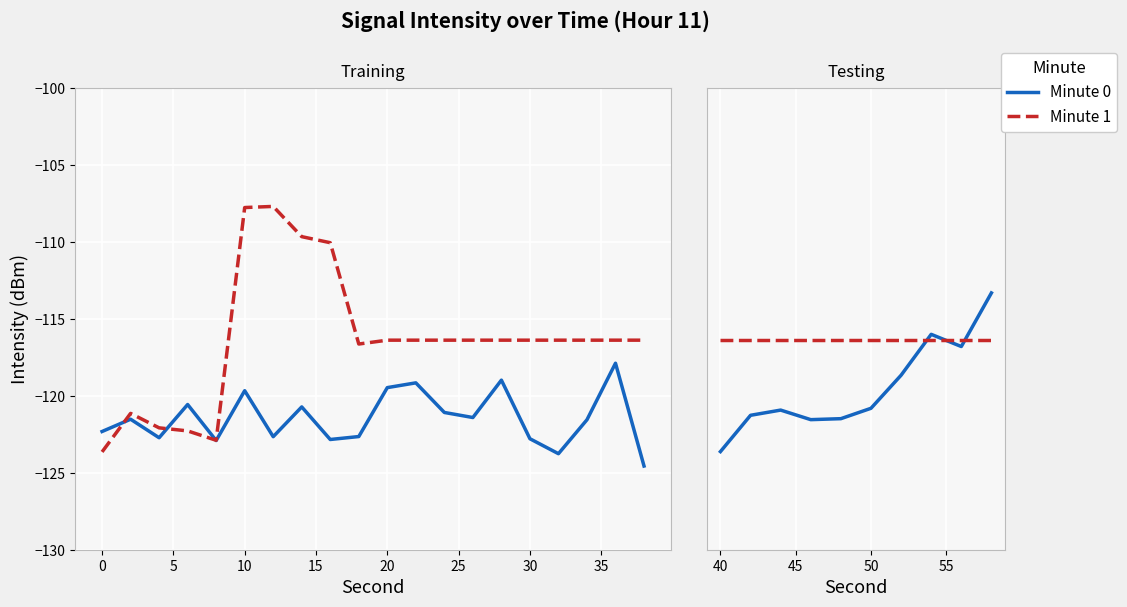

Rank the series by their average value, from lowest to highest.

Minute 0, Minute 1